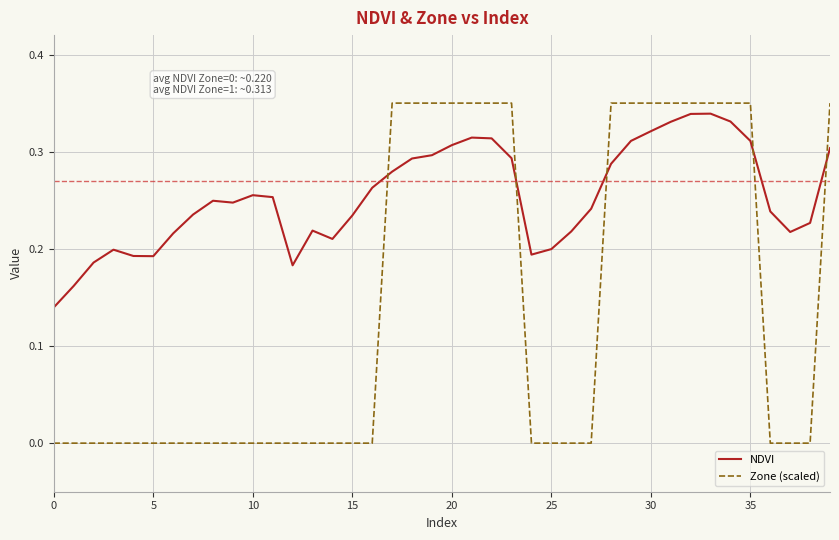

Which series has the largest range (max minus min)?

Zone (scaled)